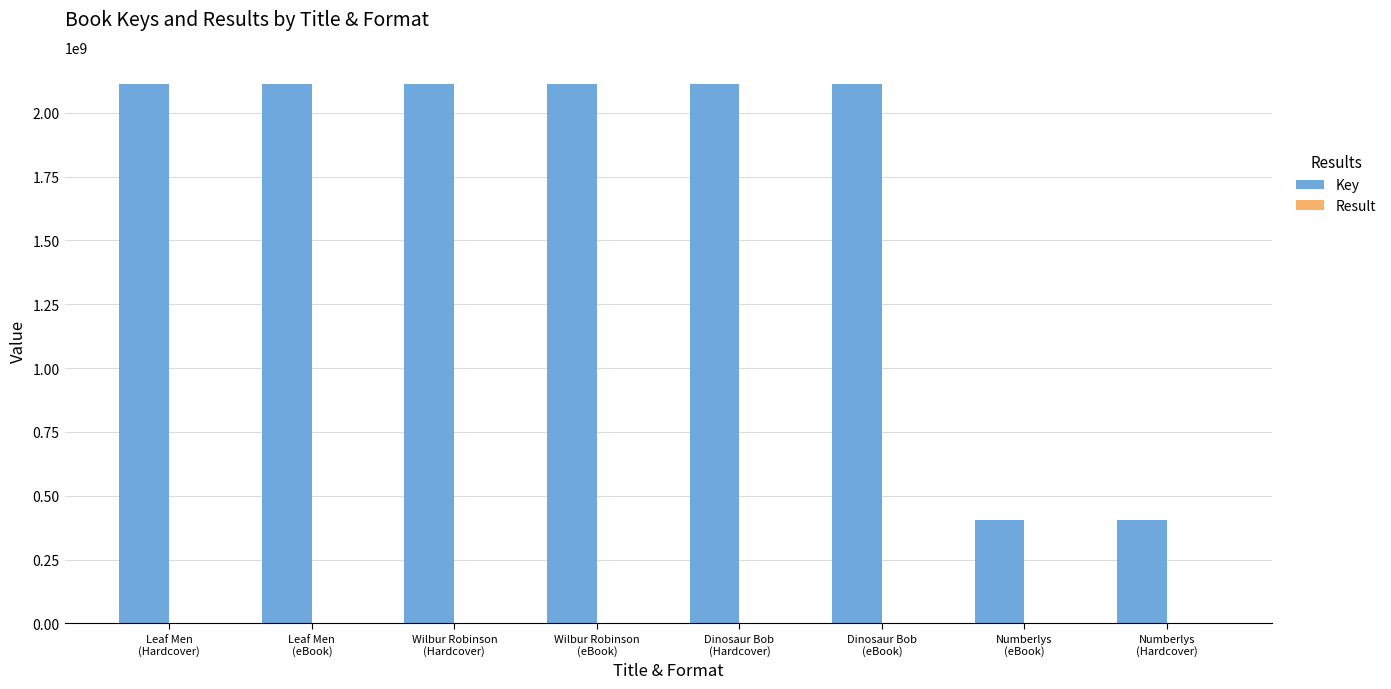

What is the sum of all Key values?

13491204434